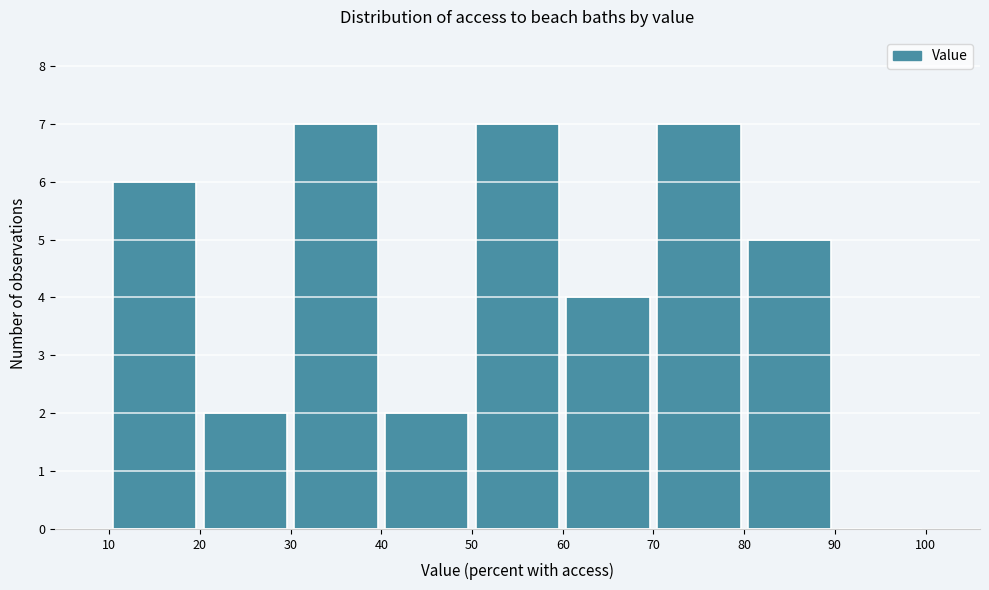

Reading left to right, list every bar in this chart as the range it spans on the x-axis followed by its height. The values are not printed on the chart, so give them approximately, as read against the axis.

10 to 20: 6
20 to 30: 2
30 to 40: 7
40 to 50: 2
50 to 60: 7
60 to 70: 4
70 to 80: 7
80 to 90: 5
90 to 100: 0